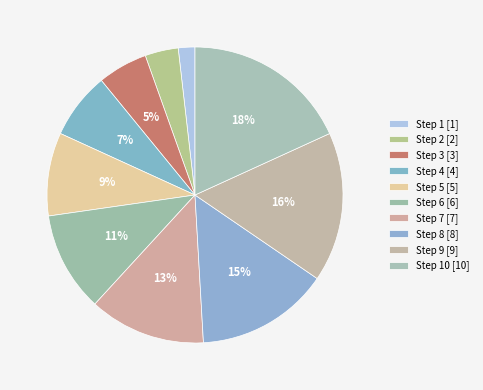

Which category has the smallest portion of the pie?

1